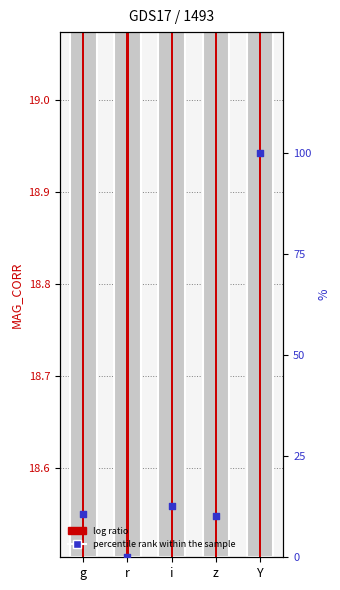

What are all the series names shown in the legend?

log ratio, percentile rank within the sample